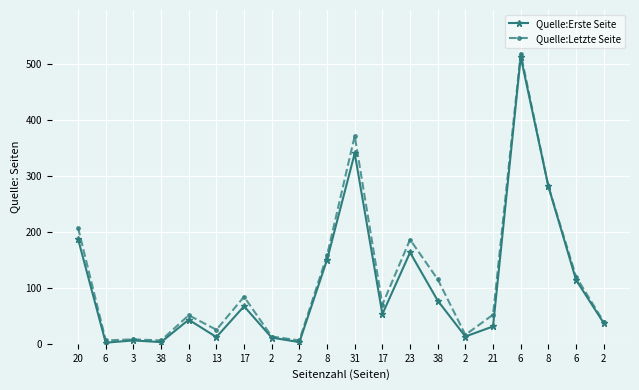

Does the chart display data point markers on the line(s)?

Yes